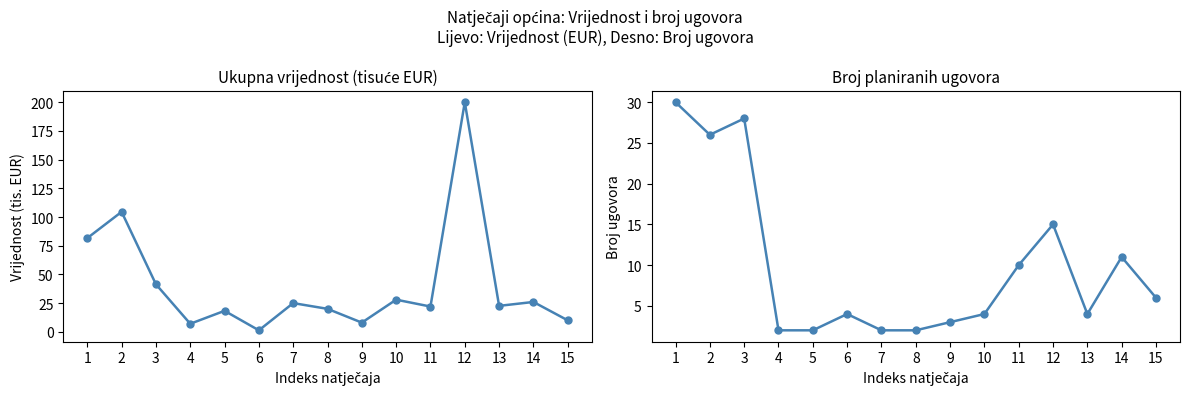

Which series has the widest spread of values?

Ukupna vrijednost natječaja (Euro)